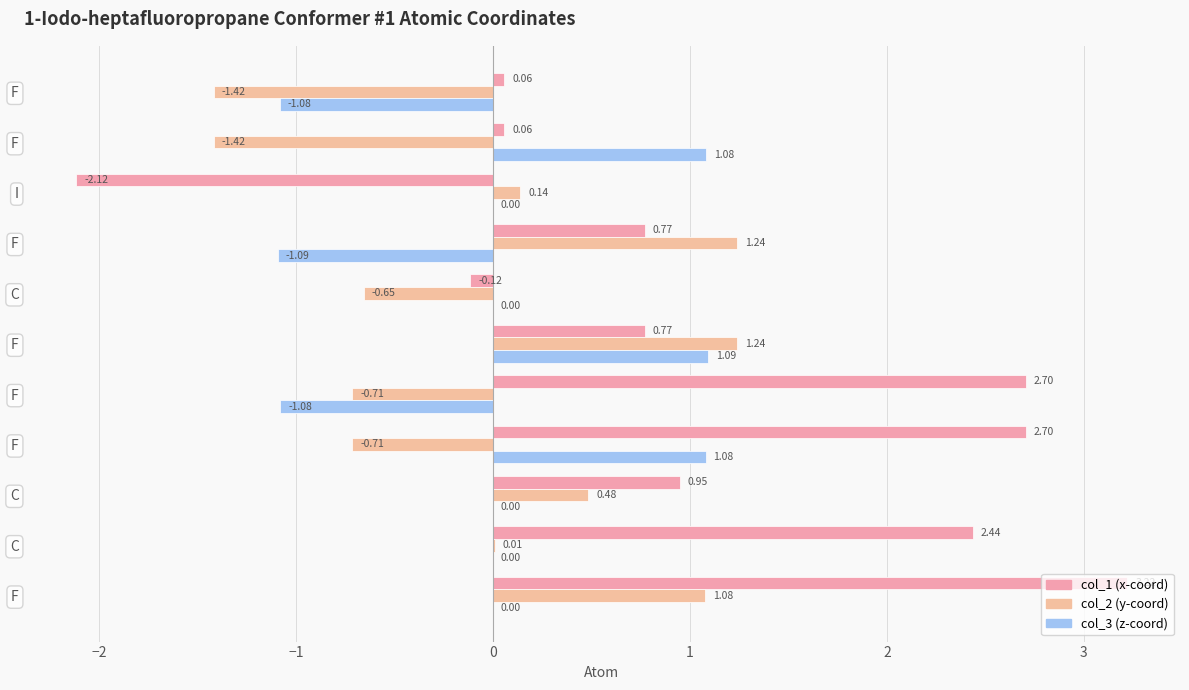

How many data points does each series have?

11